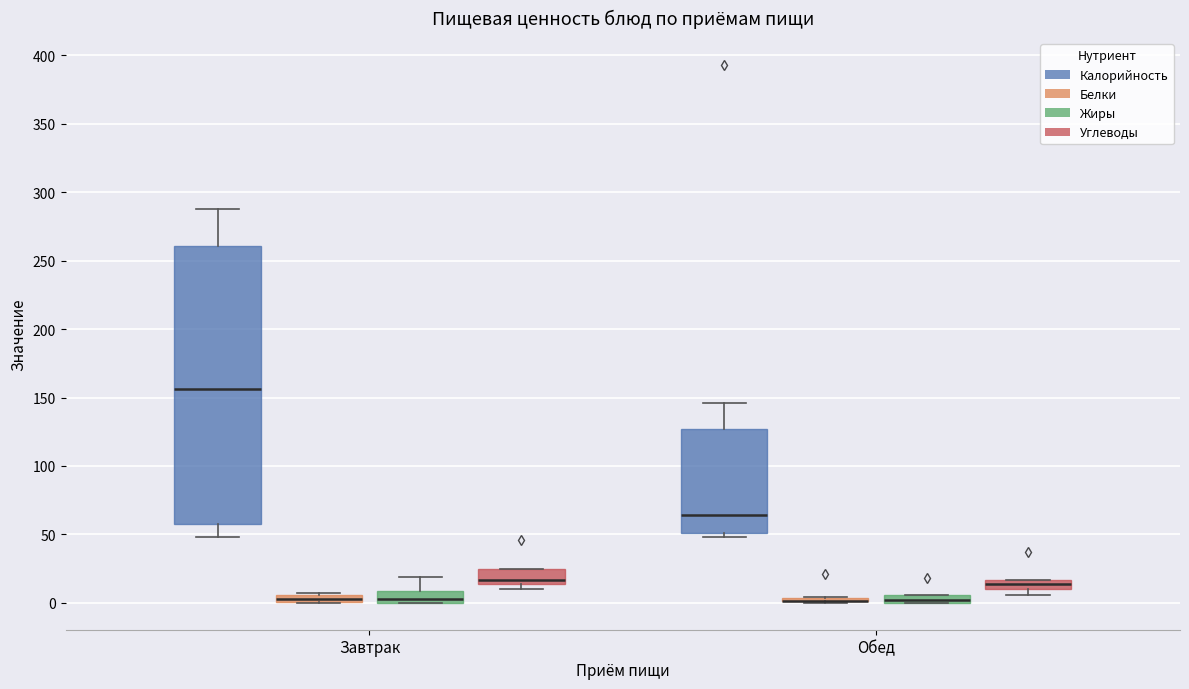

Comparing the boxes themselves (not the whiskers), which one is the tallest?

Завтрак (Калорийность)